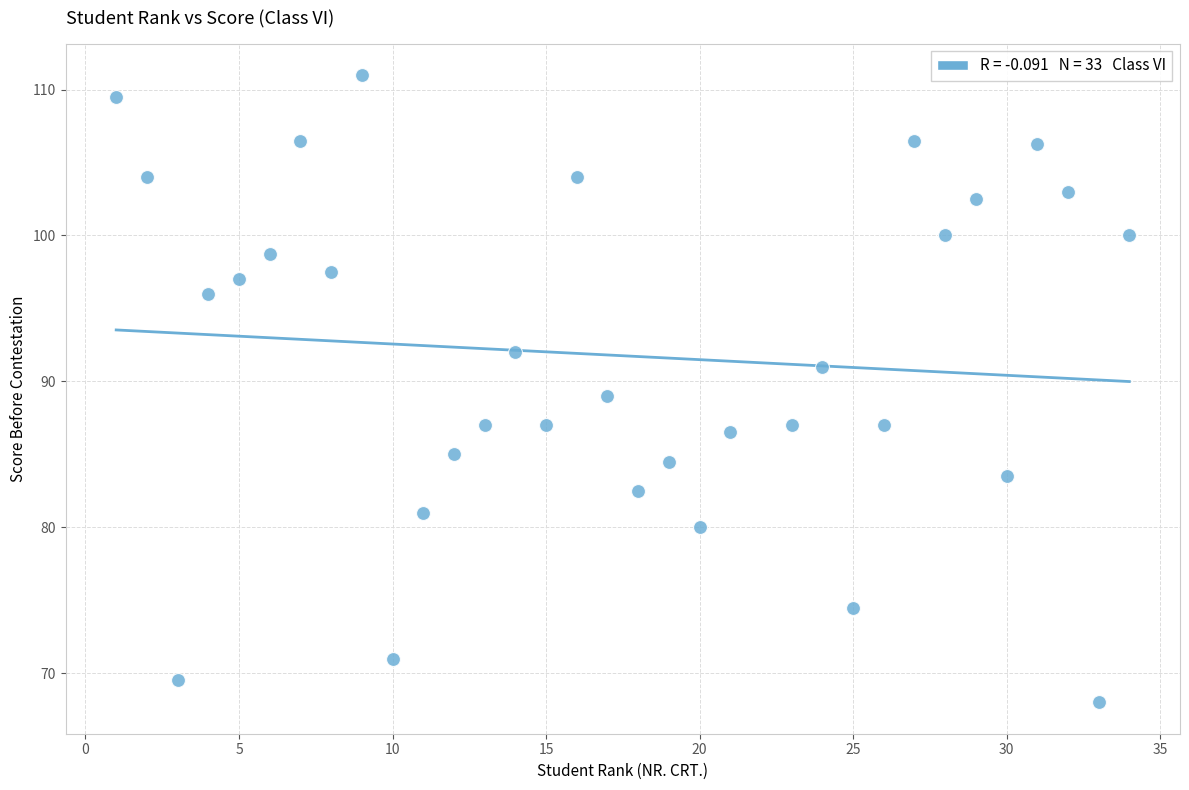

What is the range of X values (max minus min)?

33.0